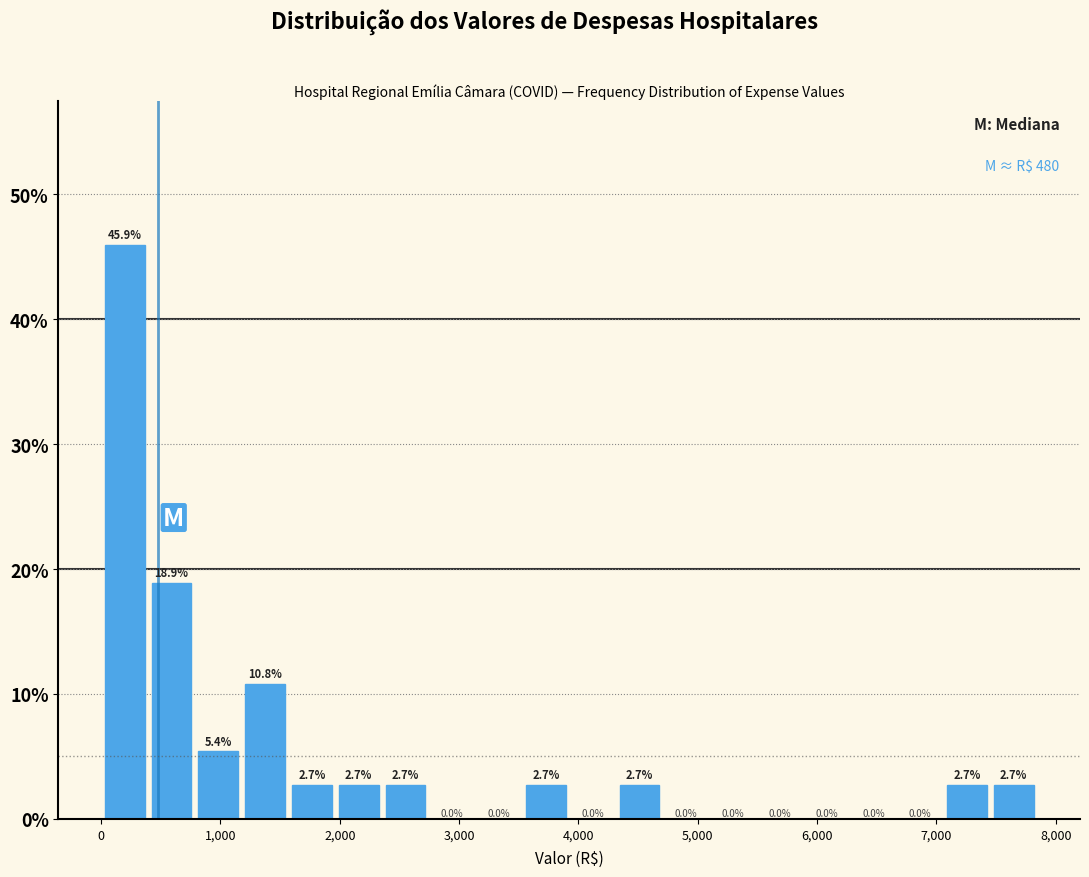

Read against the x-axis, roughly where is the centre of the tallest bar?

200